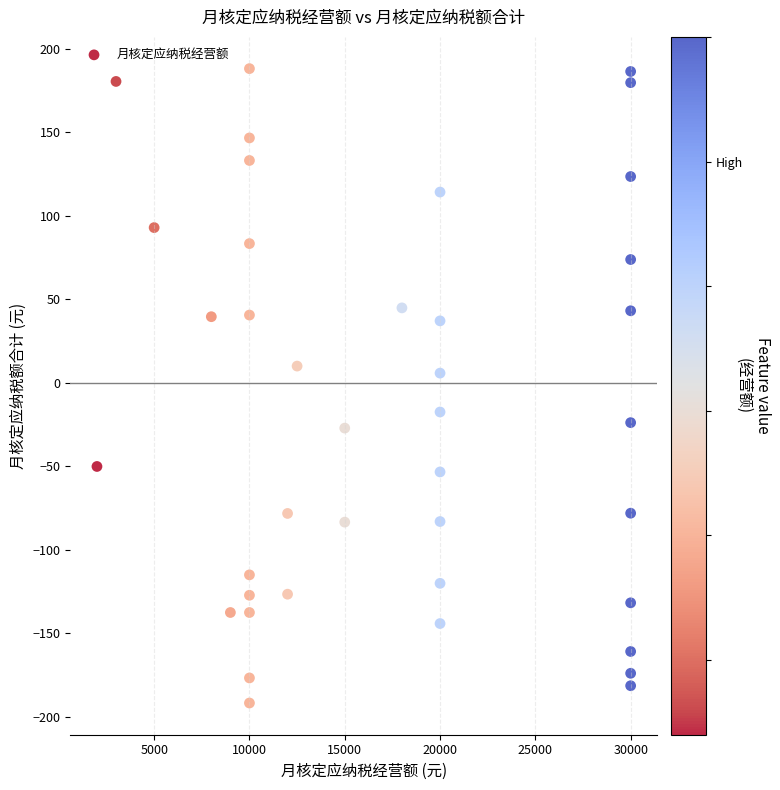

What is the range of Y values (max minus min)?

379.7